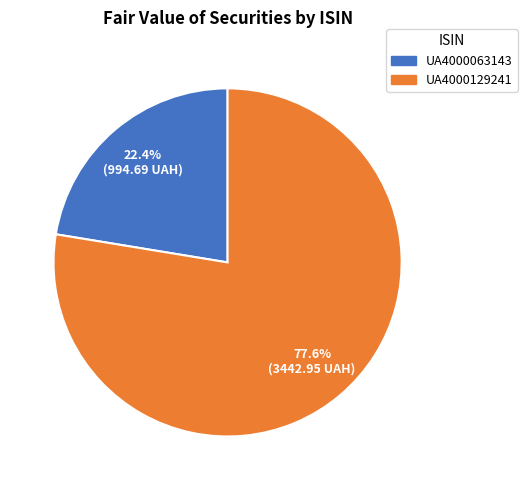

How many segments does this pie chart have?

2